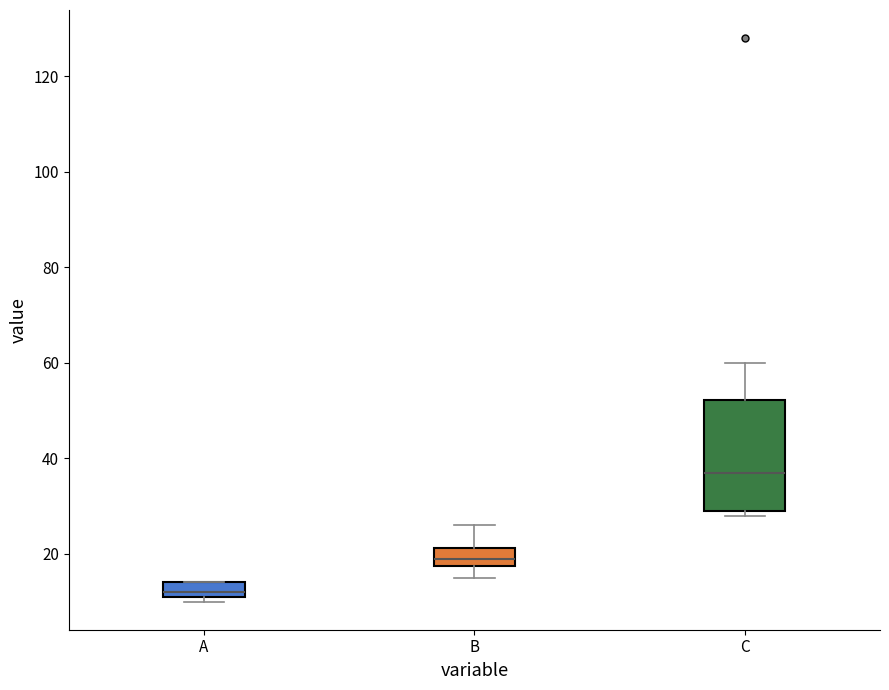

Reading left to right, transcribe this box plot: for each box, give where its median line is, the range the box spans, and where its two whiskers end, as read against the y-axis. The values are not printed on the chart, so give them approximately, as read against the axis.

A: median 12 (just above the box's lower edge), box 12 to 14, whiskers 10 to 14
B: median 20, box 18 to 22, whiskers 16 to 26
C: median 38, box 30 to 52, whiskers 28 to 60